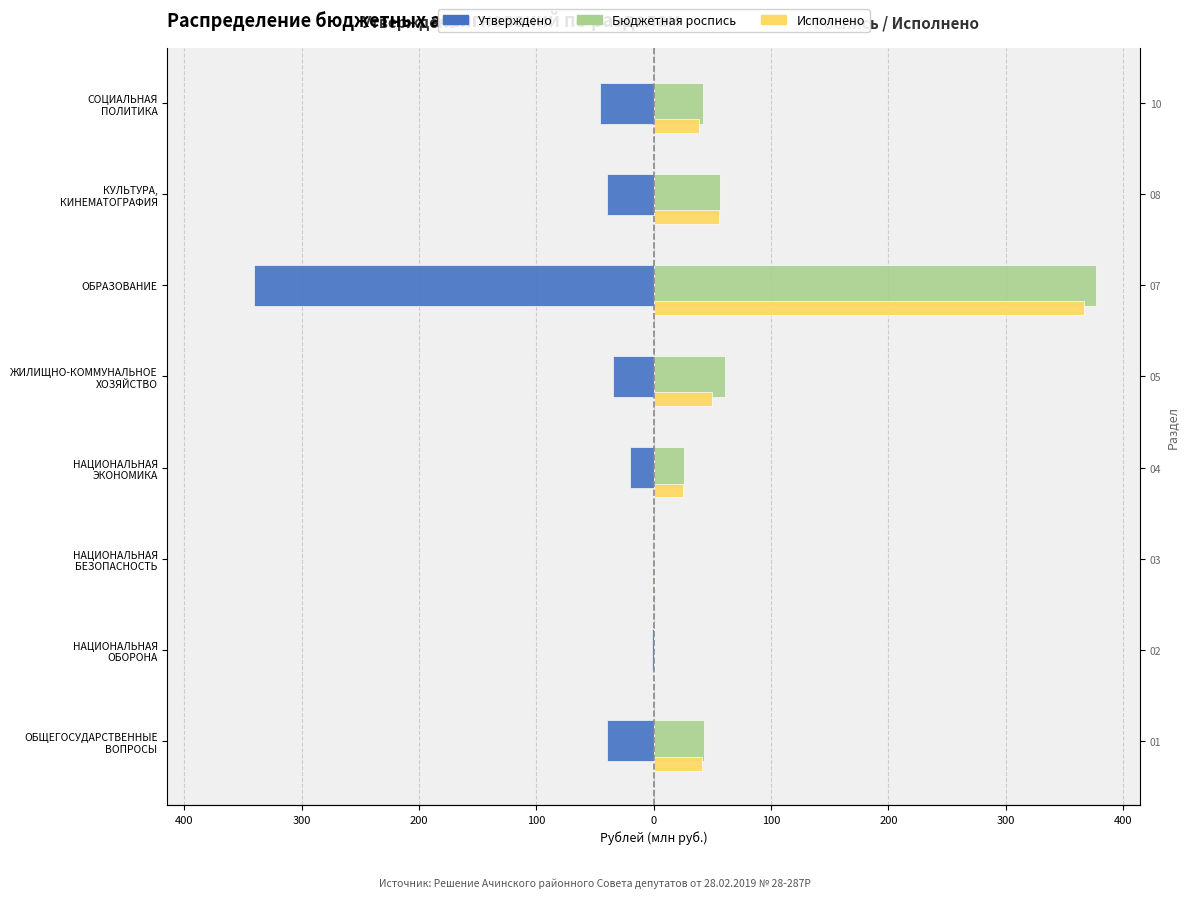

Which has a higher value, НАЦИОНАЛЬНАЯ БЕЗОПАСНОСТЬ or ЖИЛИЩНО-КОММУНАЛЬНОЕ ХОЗЯЙСТВО?

НАЦИОНАЛЬНАЯ БЕЗОПАСНОСТЬ